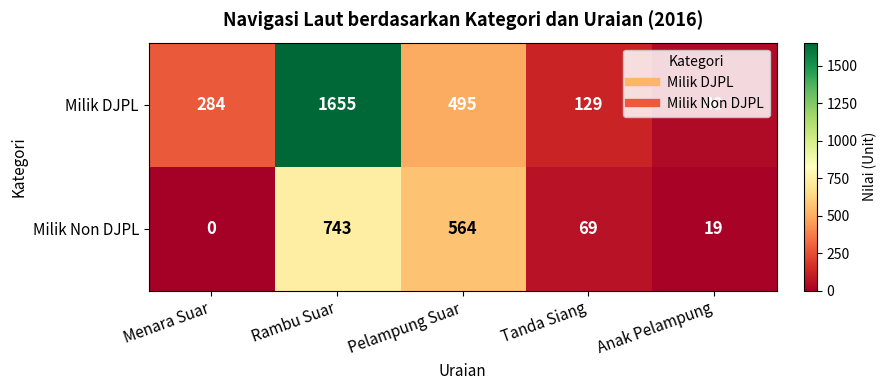

At which category is the sum across all series the highest?

Rambu Suar